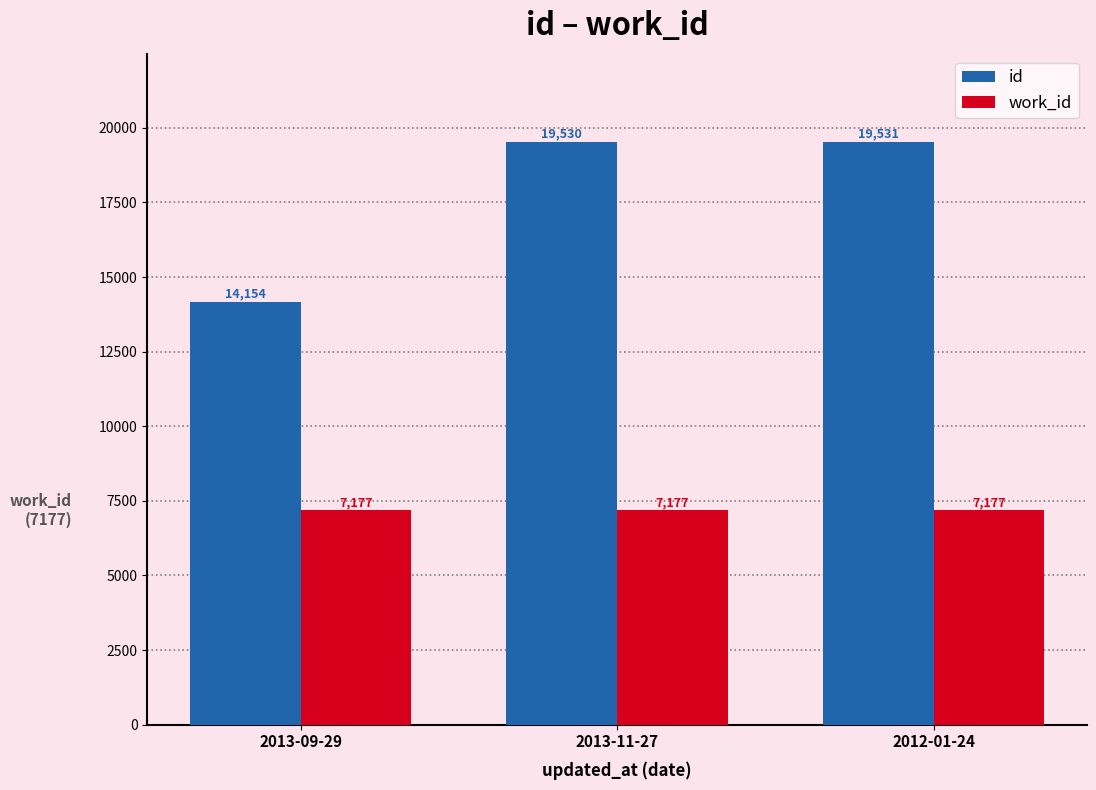

True or false: id has a value of 19530 at 2013-11-27.

True